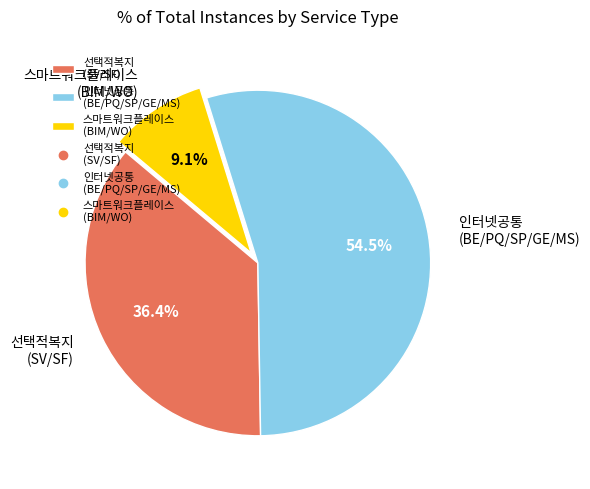

How many segments does this pie chart have?

3